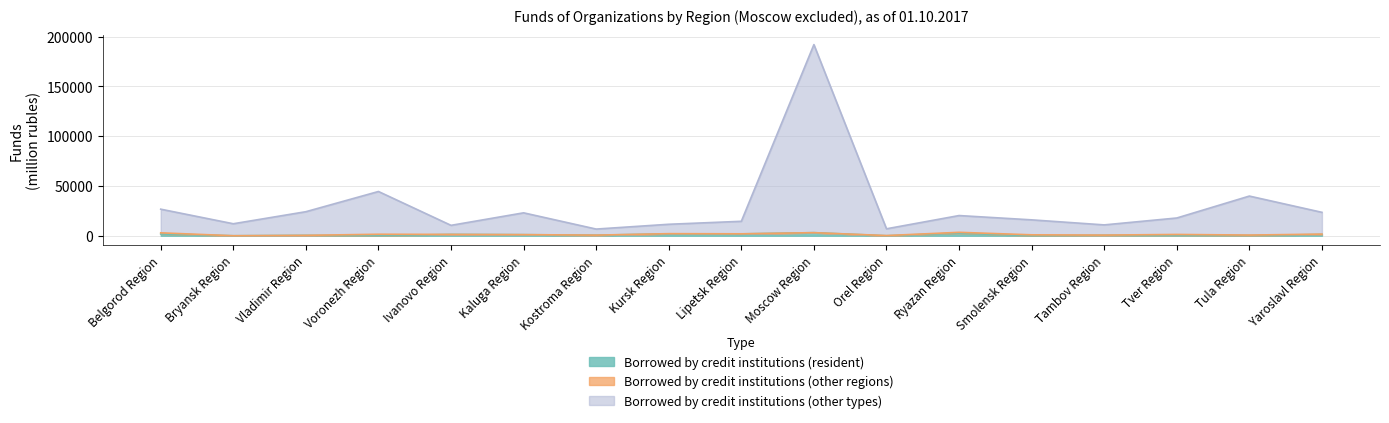

What is the greatest value displayed?

192059